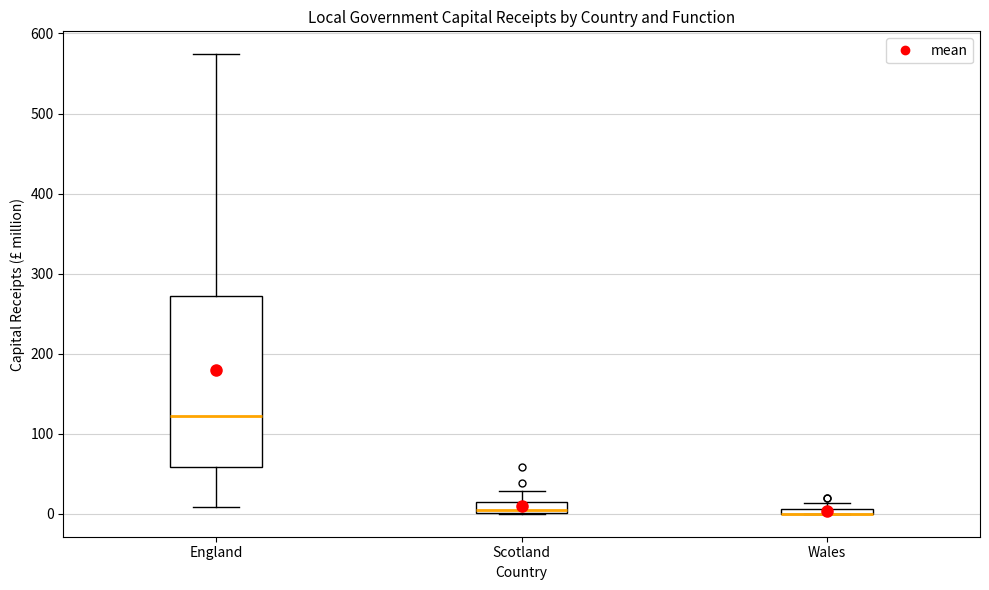

Comparing the boxes themselves (not the whiskers), which one is the tallest?

England